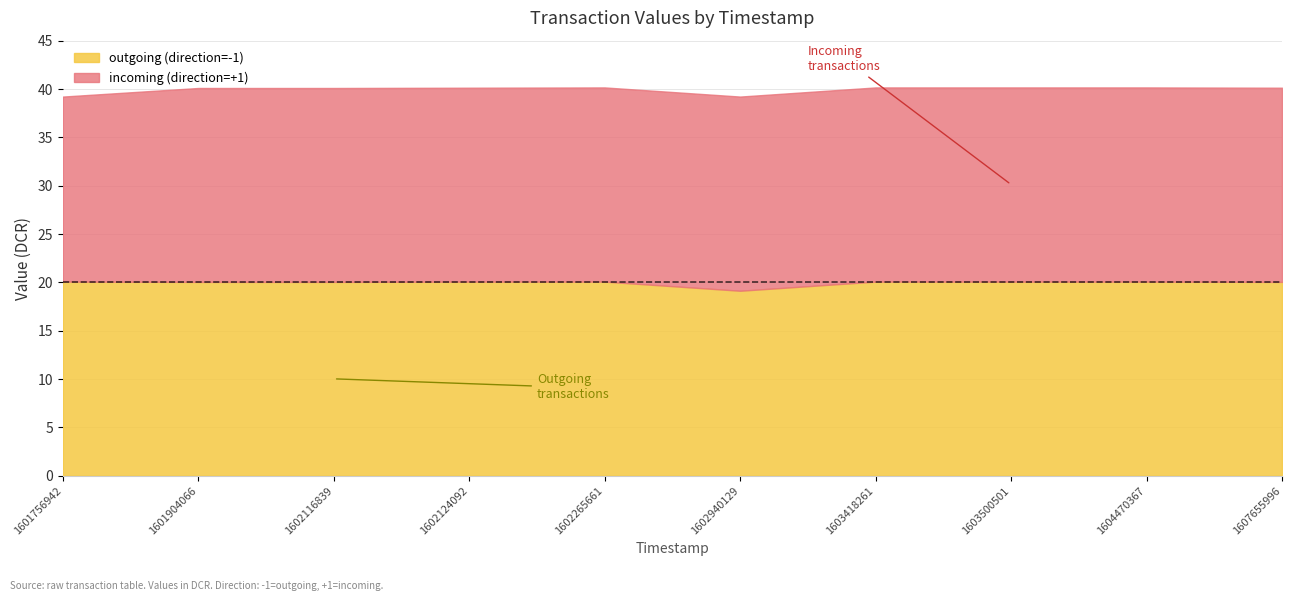

Where is the first local minimum for outgoing (direction=-1)?

1602940129